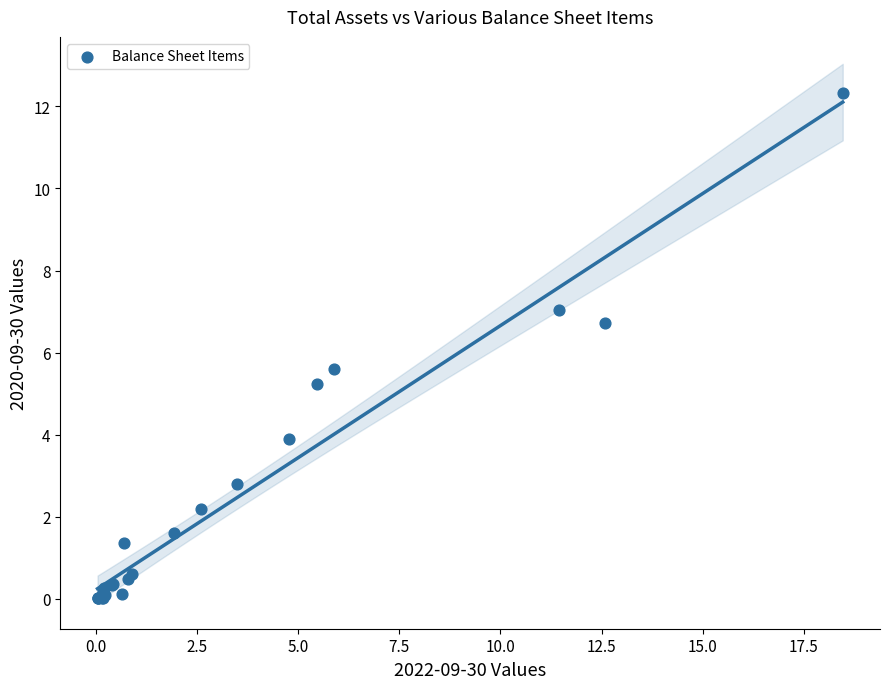

What Y value in the scatter plot is closest to 6?

5.6